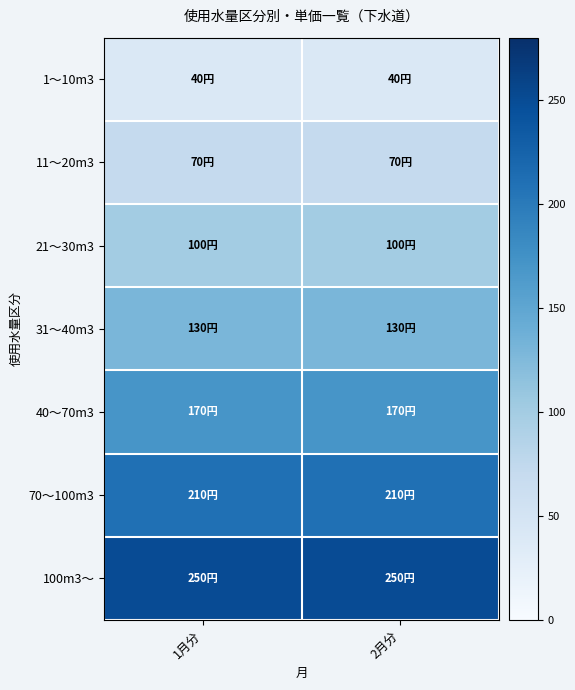

Reading left to right, list all the values displayed in this chart.

1～10m3: 1月分=40	2月分=40
11～20m3: 1月分=70	2月分=70
21～30m3: 1月分=100	2月分=100
31～40m3: 1月分=130	2月分=130
40～70m3: 1月分=170	2月分=170
70～100m3: 1月分=210	2月分=210
100m3～: 1月分=250	2月分=250